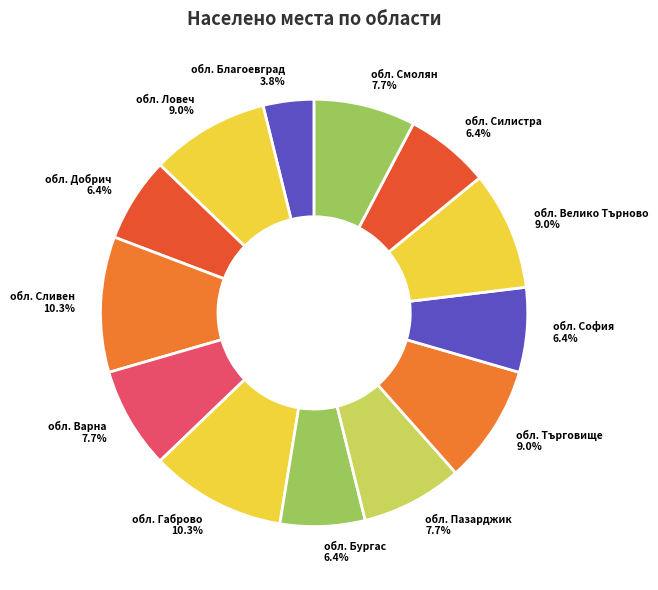

Which has a higher value, обл. Сливен 10.3% or обл. Благоевград 3.8%?

обл. Сливен 10.3%